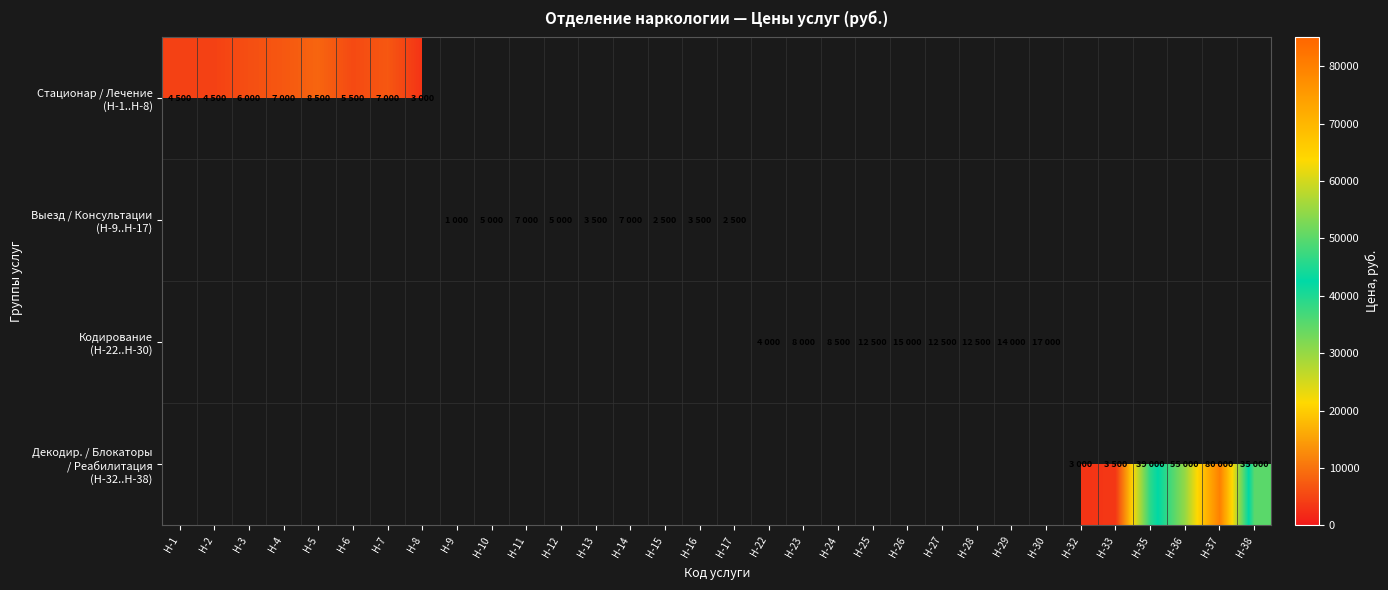

Is the value of Кодирование (Н-22..Н-30) at Н-35 greater than the value of Выезд / Консультации (Н-9..Н-17) at Н-10?

No